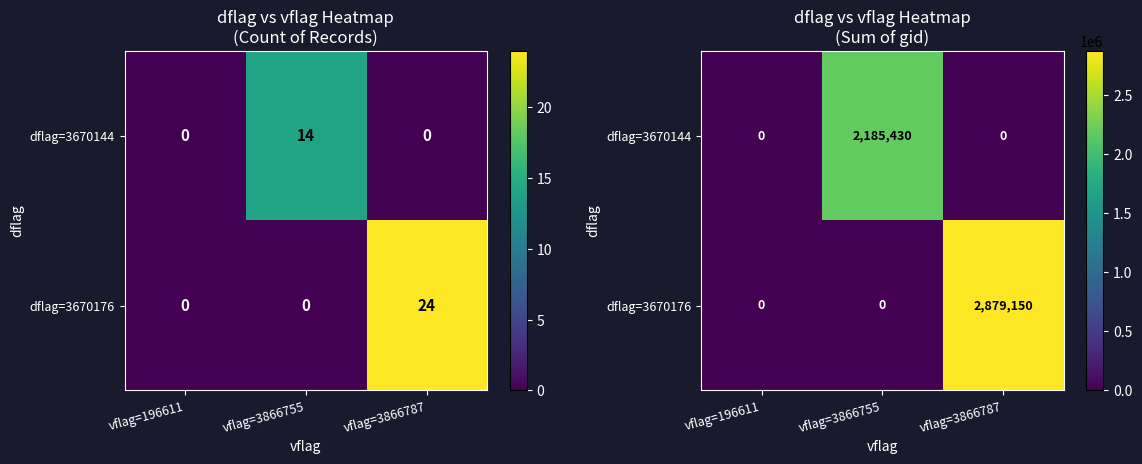

Rank the series at vflag=196611 from highest to lowest value.

dflag=3670144, dflag=3670176